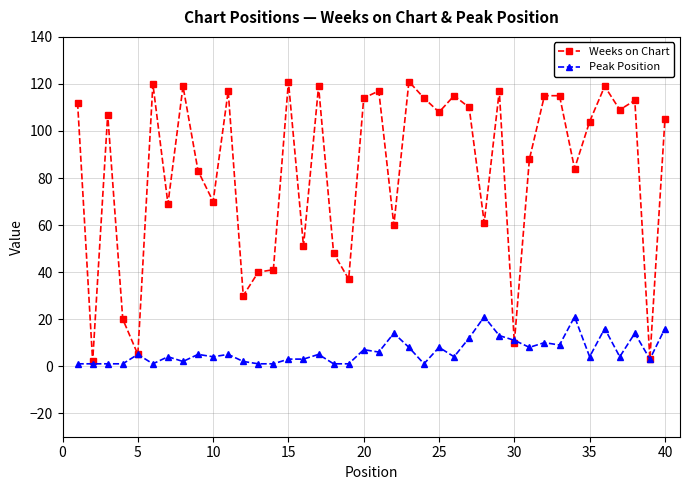

What is the maximum value shown in the chart?

121